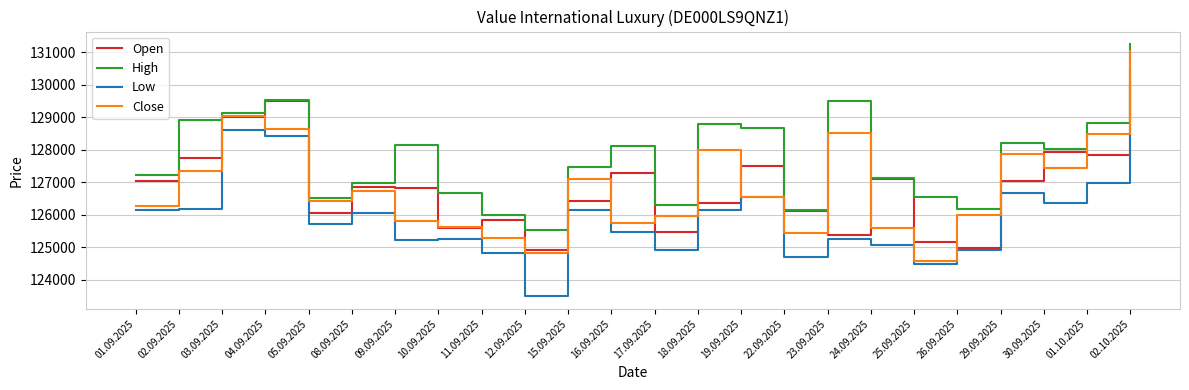

What is the difference between the Close values at 24.09.2025 and 12.09.2025?

771